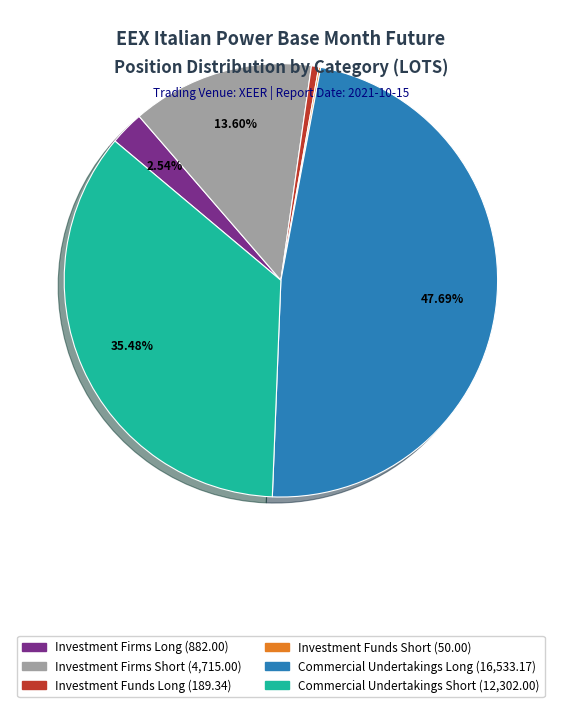

Do Commercial Undertakings Short and Investment Firms Short together represent more than half of the pie?

No